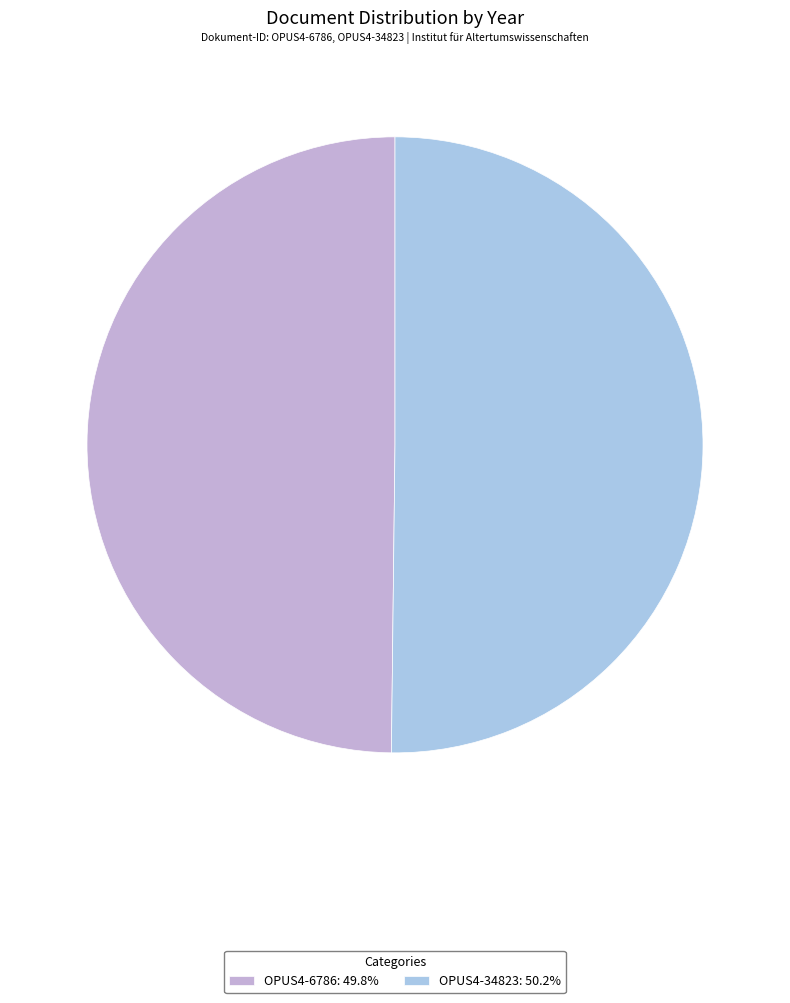

How many segments does this pie chart have?

2